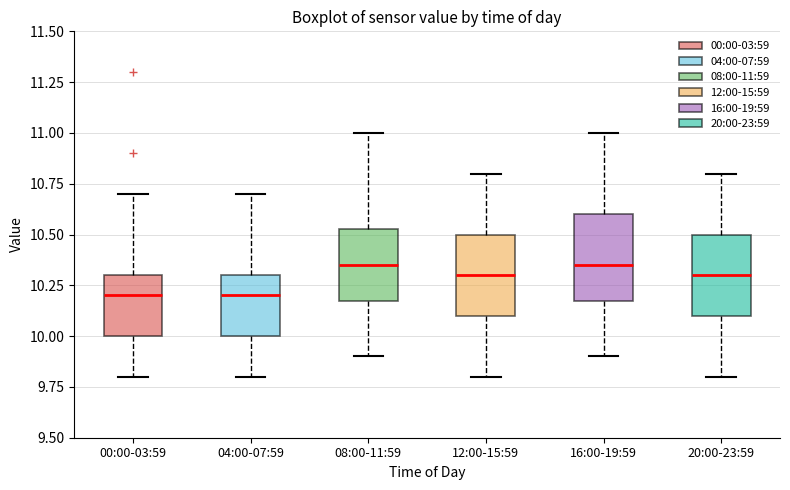

Where is the upper edge of the box for 00:00-03:59 on the y-axis? The values are not printed on the chart, so give them approximately, as read against the axis.

10.30